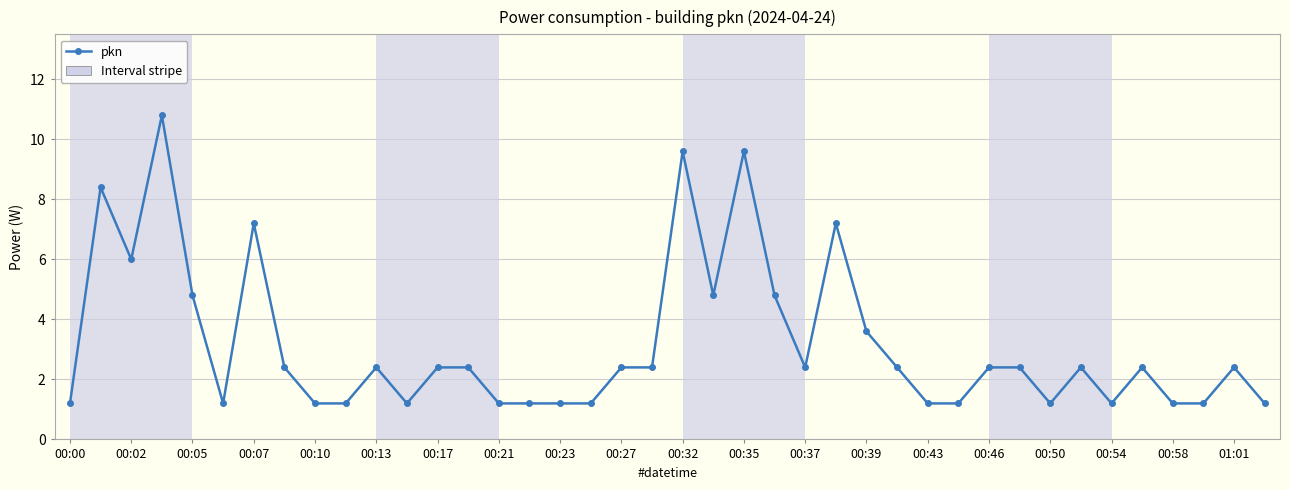

What is the maximum value shown in the chart?

10.8